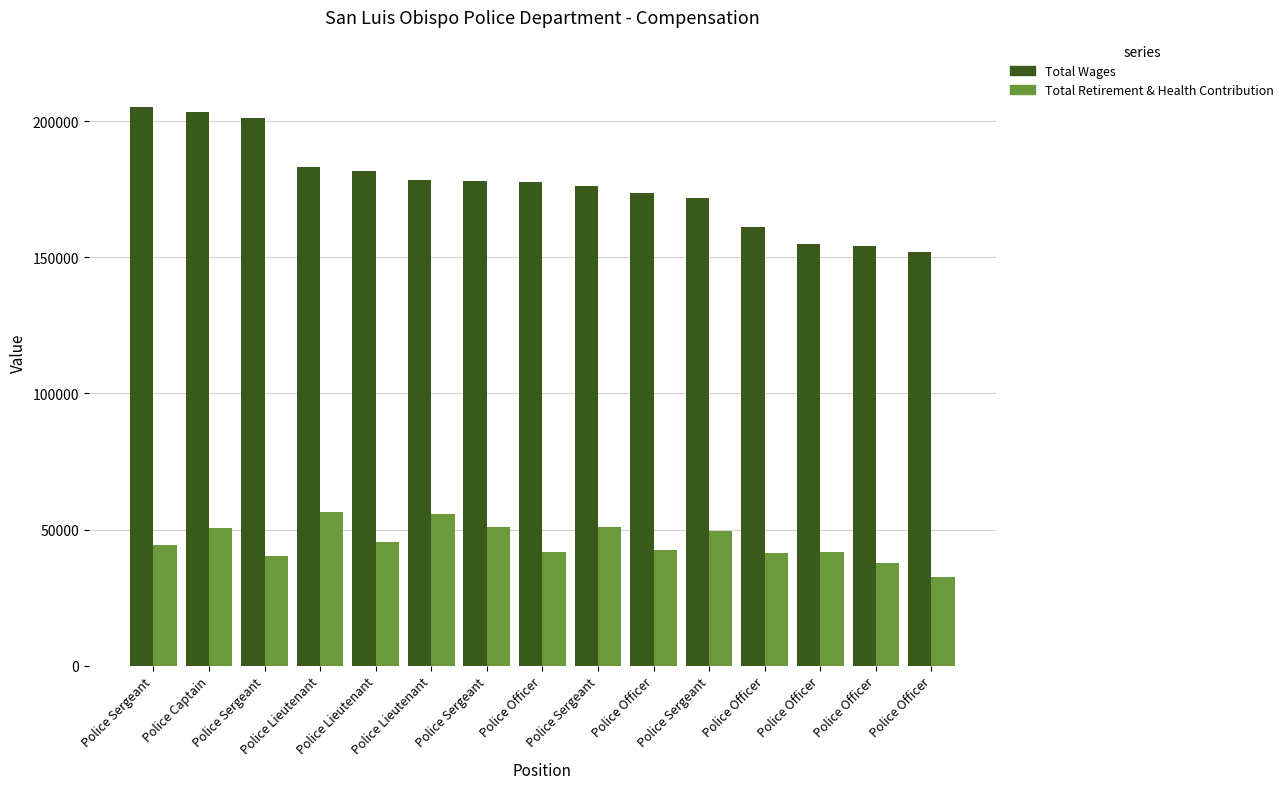

True or false: Total Retirement & Health Contribution has a value of 41455 at Police Officer.

True